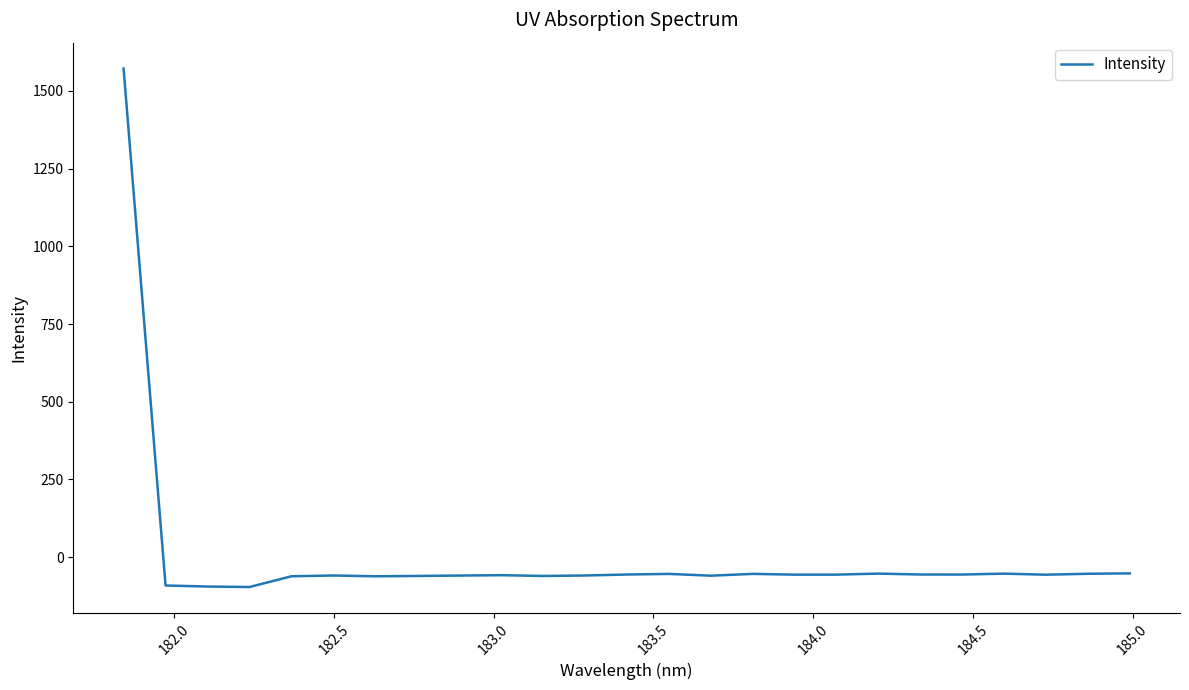

How many values exceed -56?

9